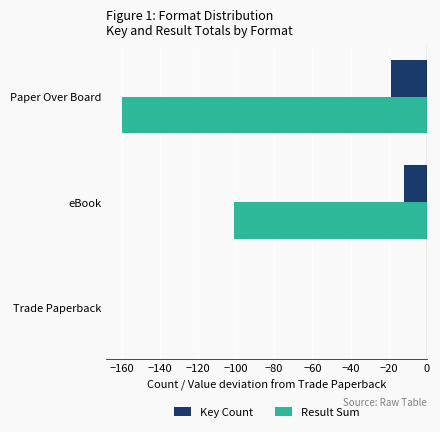

Between Trade Paperback and eBook, which series saw the biggest shift?

Result Sum